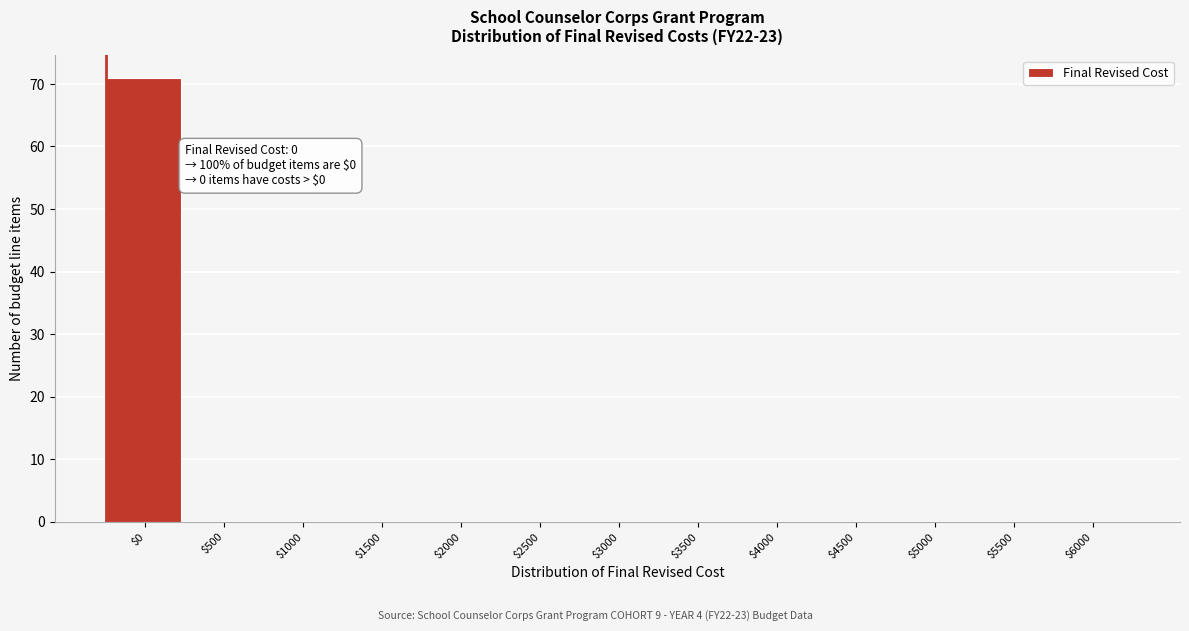

True or false: the data shows 29 at $4500.

False